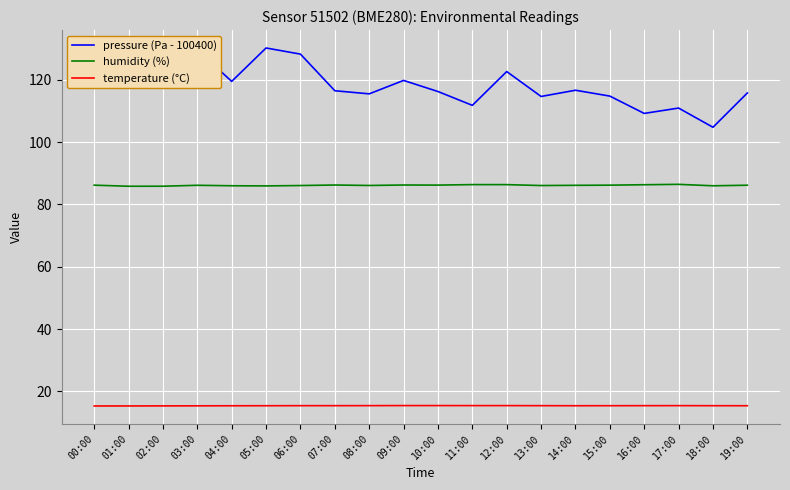

What is the average value of the temperature (°C) series?

15.4